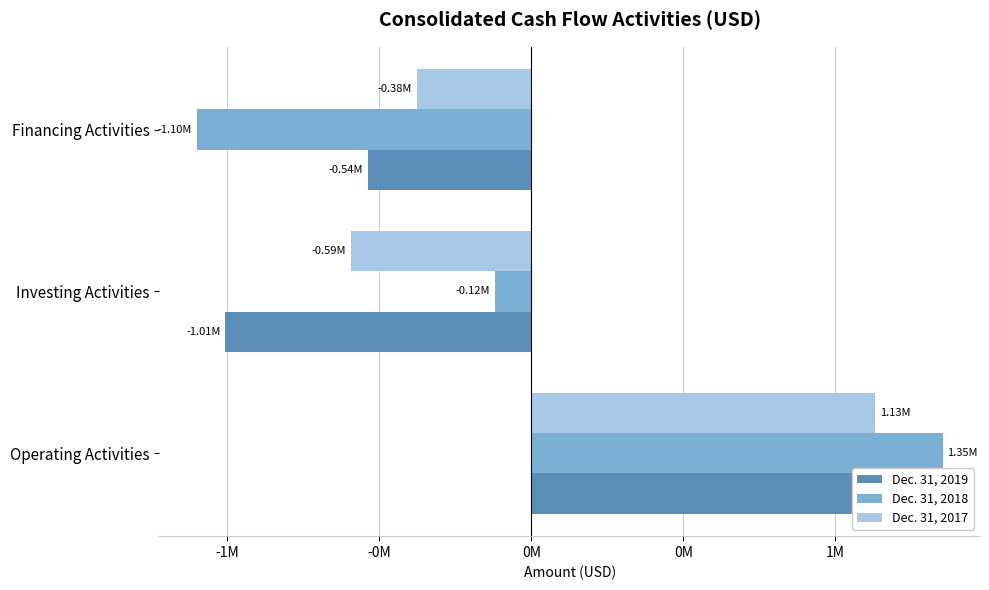

What are all the series names shown in the legend?

Dec. 31, 2019, Dec. 31, 2018, Dec. 31, 2017